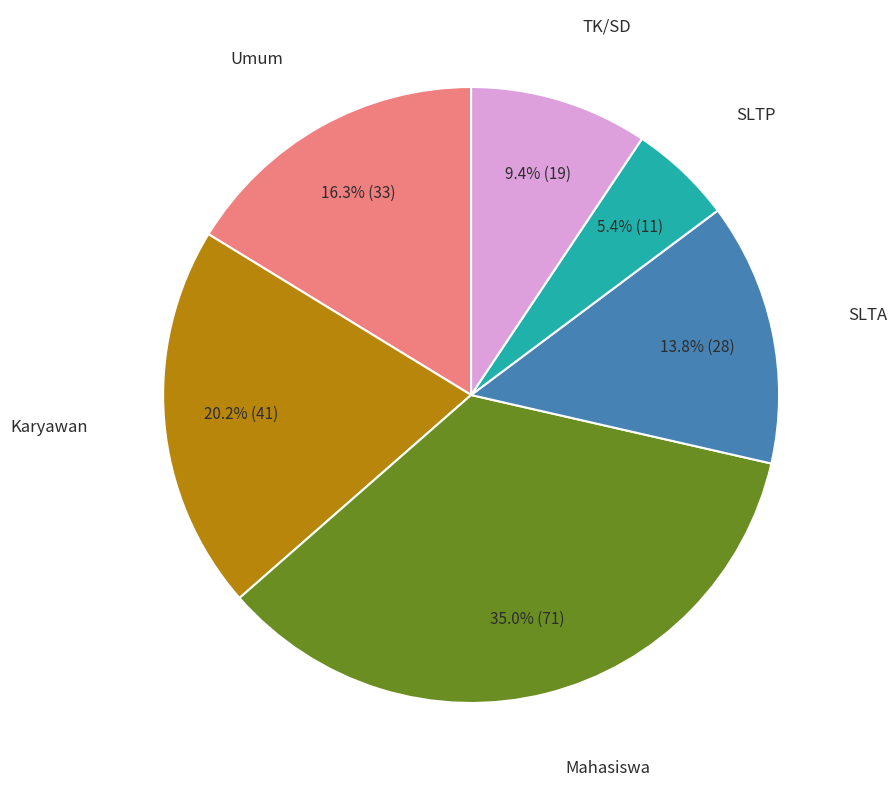

Does any single category account for the majority?

No